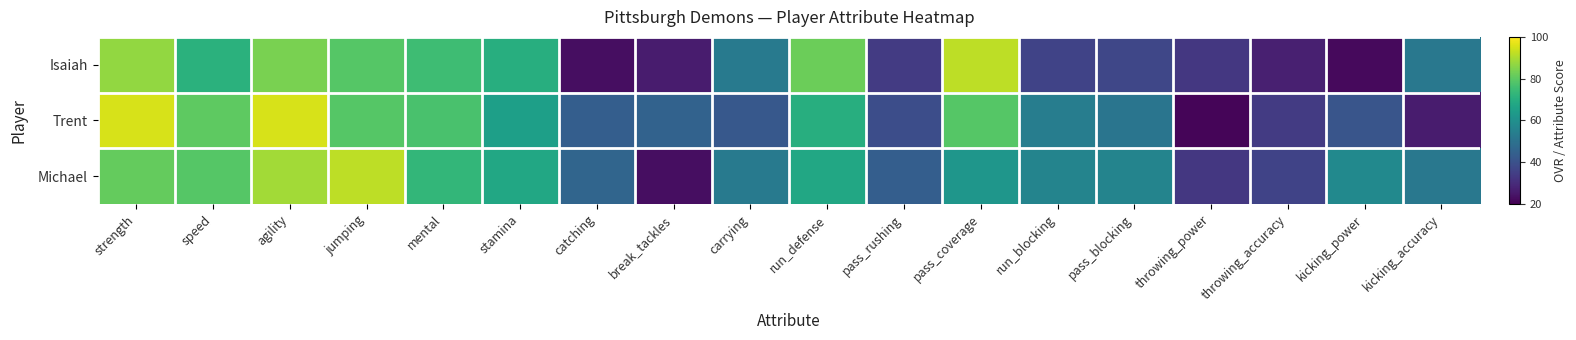

Which series has the largest total across all categories?

Michael